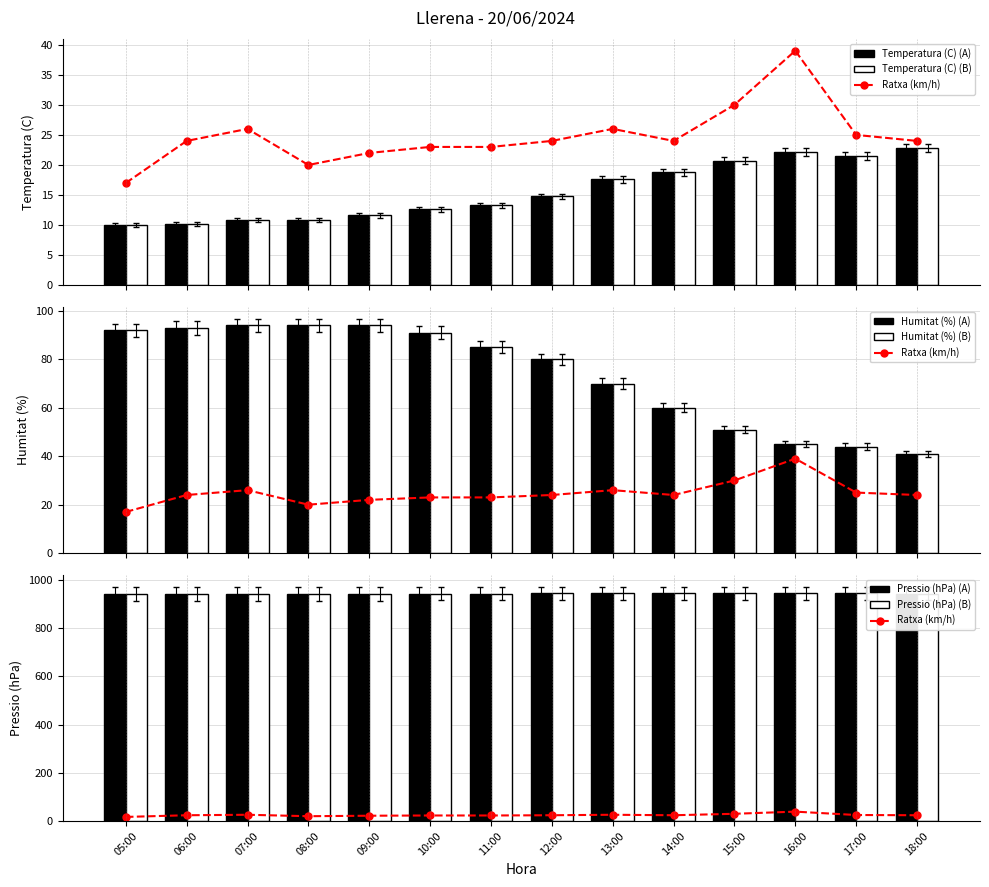

What is the minimum value shown in the chart?

9.7